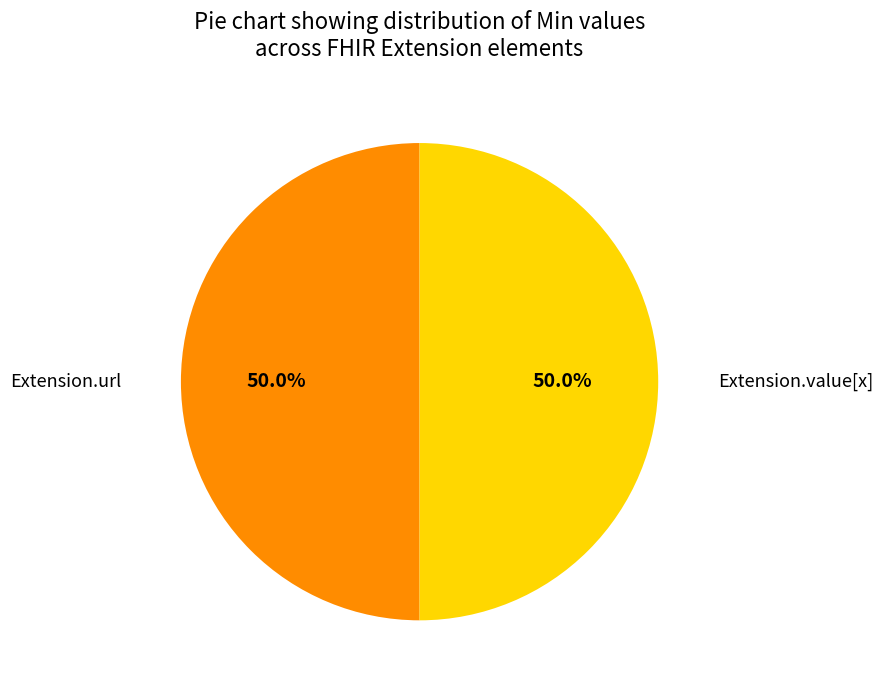

What is the ratio of the value at Extension.value[x] to the value at Extension.url?

1.0